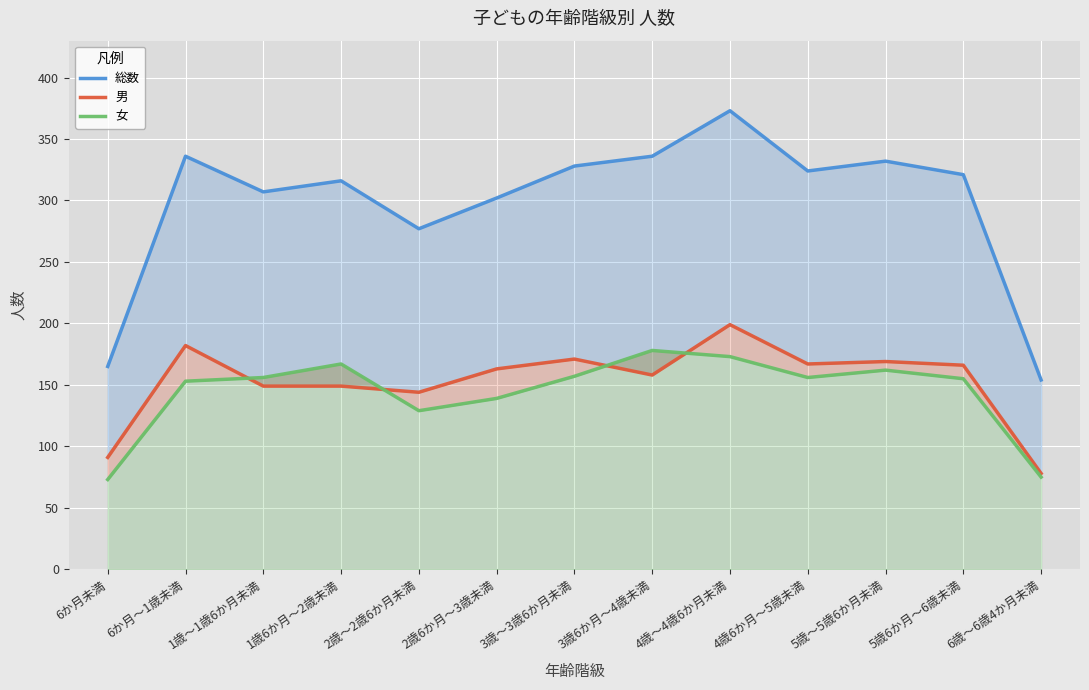

True or false: 男 and 総数 intersect in this chart.

False